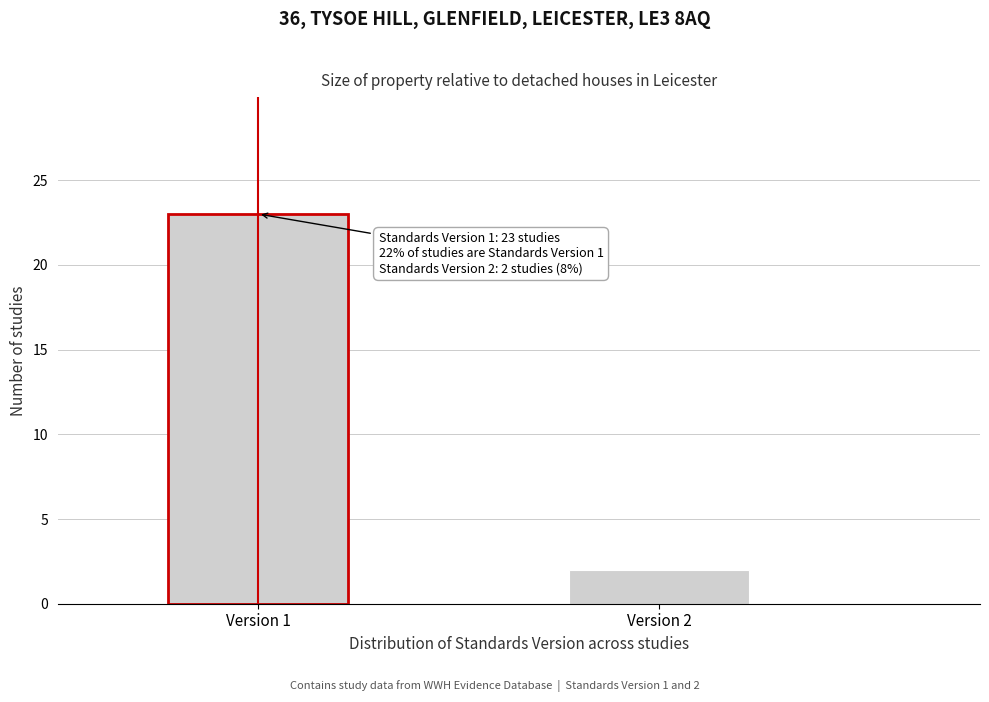

Reading right to left, extract all data points from this chart.

Version 2=2	Version 1=23